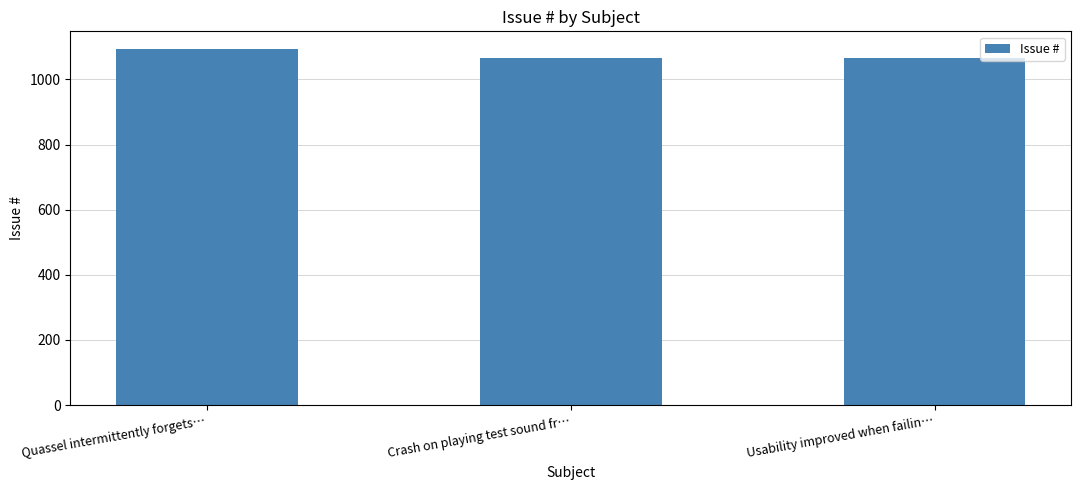

How many distinct data groups are displayed?

1